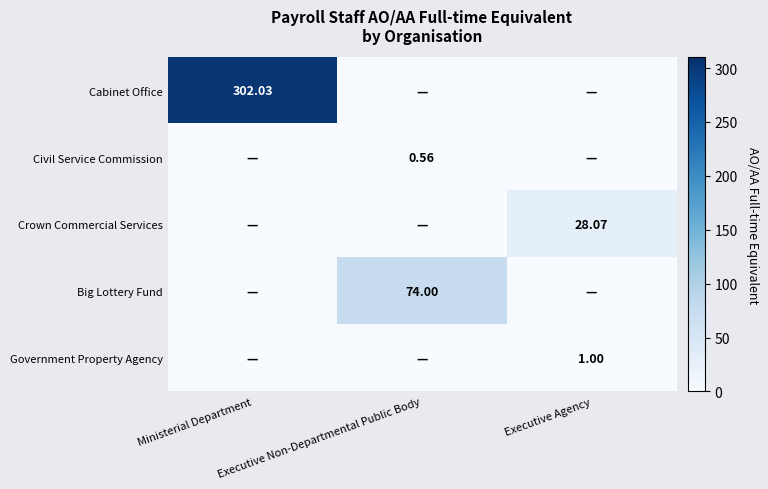

The value of Civil Service Commission at Executive Non-Departmental Public Body is 0.4. True or false?

False